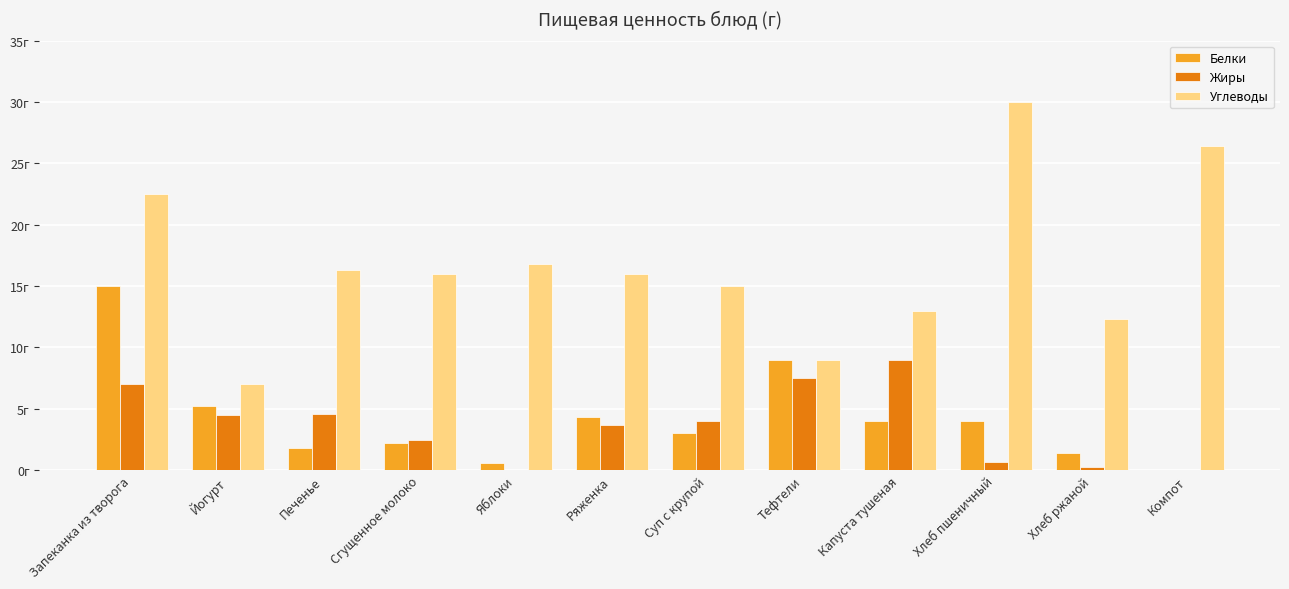

Which series has the largest range (max minus min)?

Углеводы